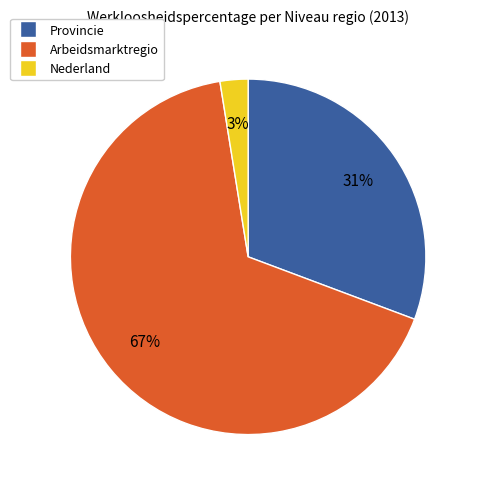

To the nearest percent, what is the average slice percentage?

33%